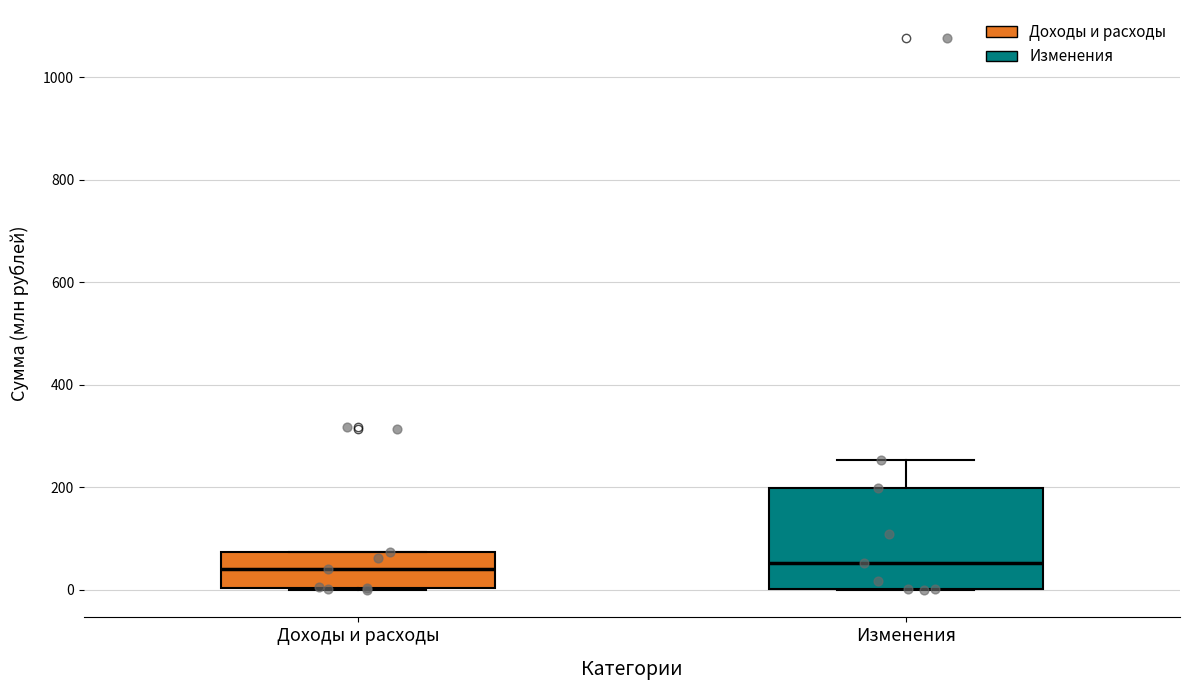

Where is the upper edge of the box for Изменения on the y-axis? The values are not printed on the chart, so give them approximately, as read against the axis.

200